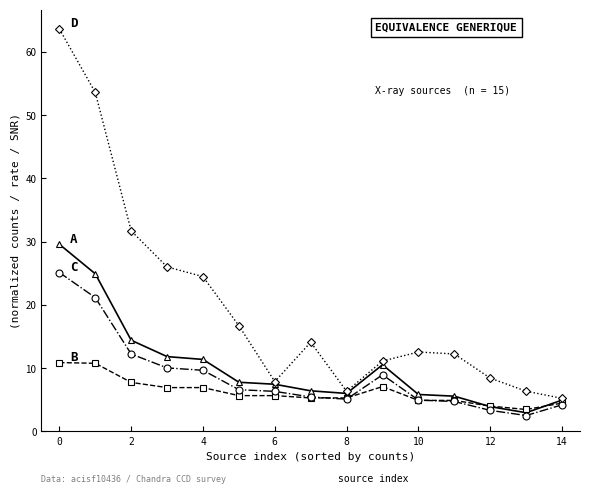

What is the maximum value shown in the chart?

63.7